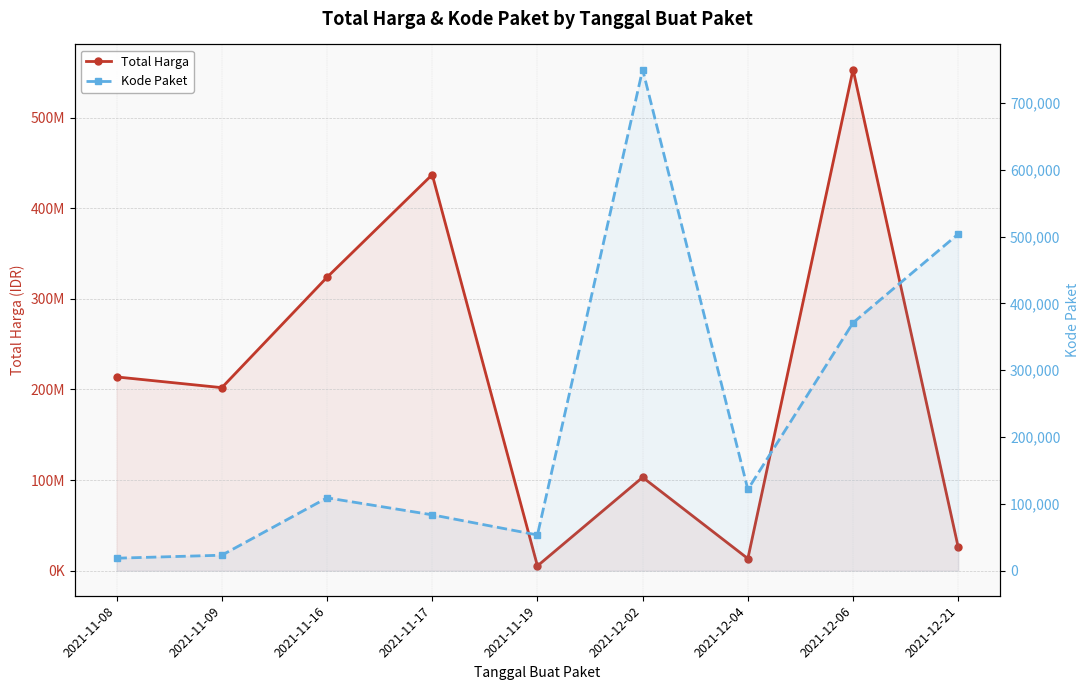

Which series has the largest total across all categories?

Total Harga